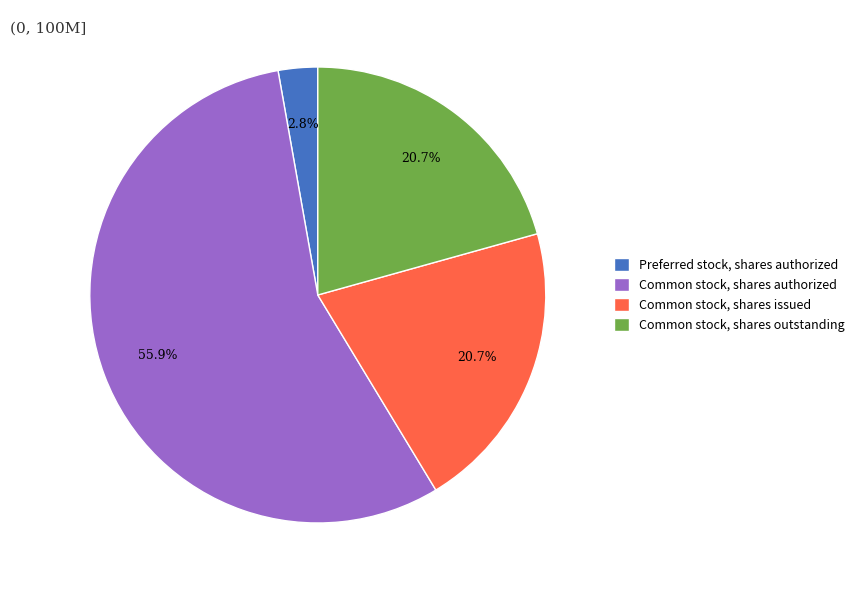

What is the smallest slice in the pie chart?

Preferred stock, shares authorized